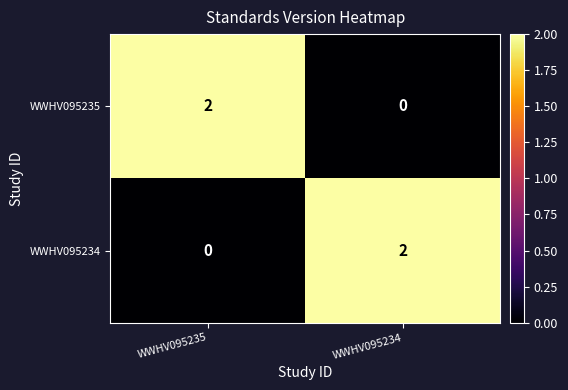

At which label does WWHV095234 reach its peak?

WWHV095234